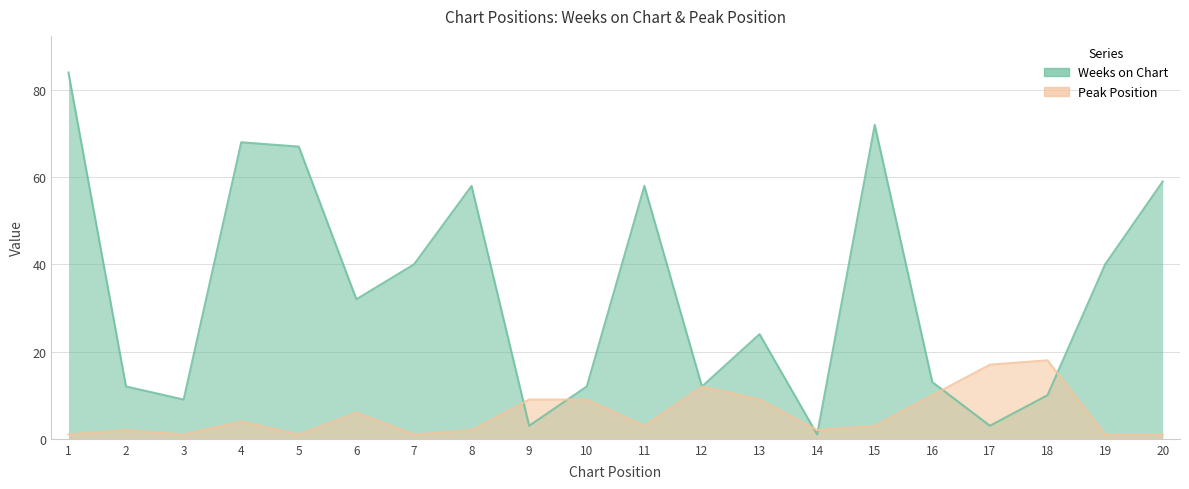

Does the chart display data point markers on the line(s)?

No